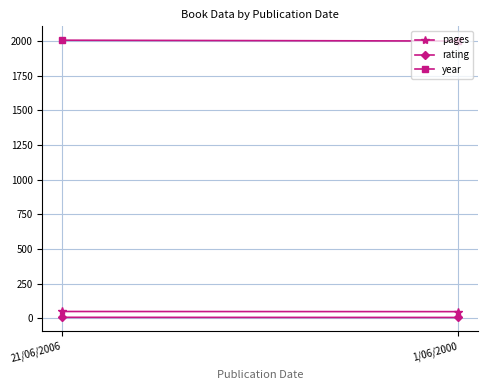

Which series has the largest range (max minus min)?

year